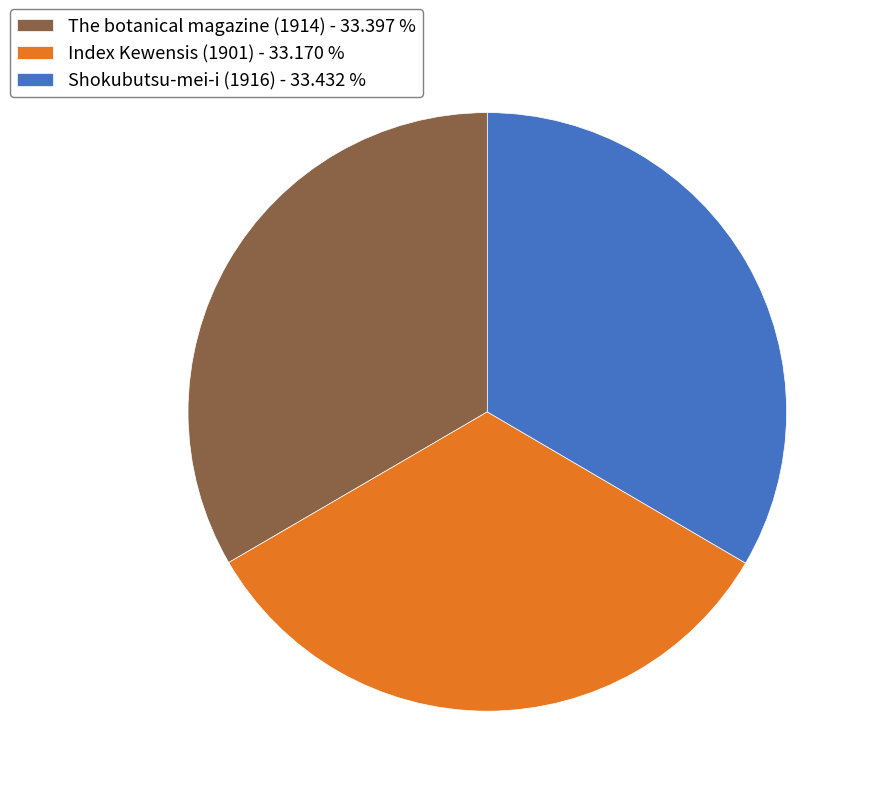

The Index Kewensis (1901) slice represents 20% of the pie. True or false?

False